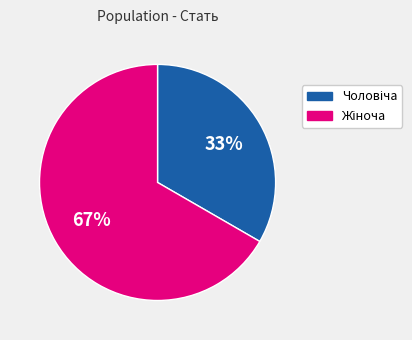

To the nearest percent, what is the average slice percentage?

50%